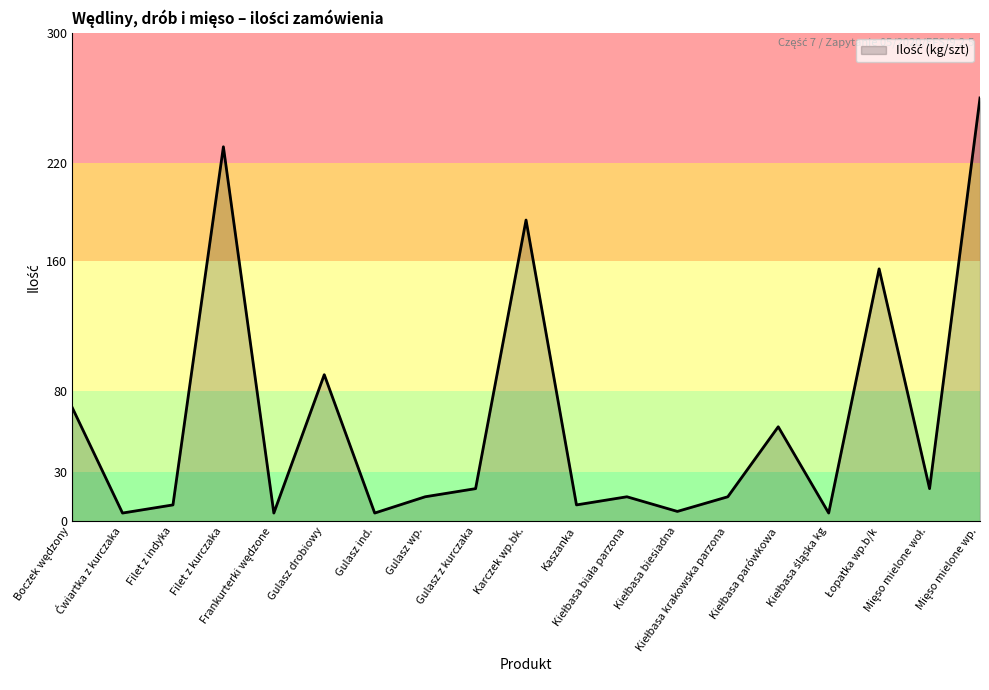

Which label corresponds to the smallest value in the chart?

Ćwiartka z kurczaka